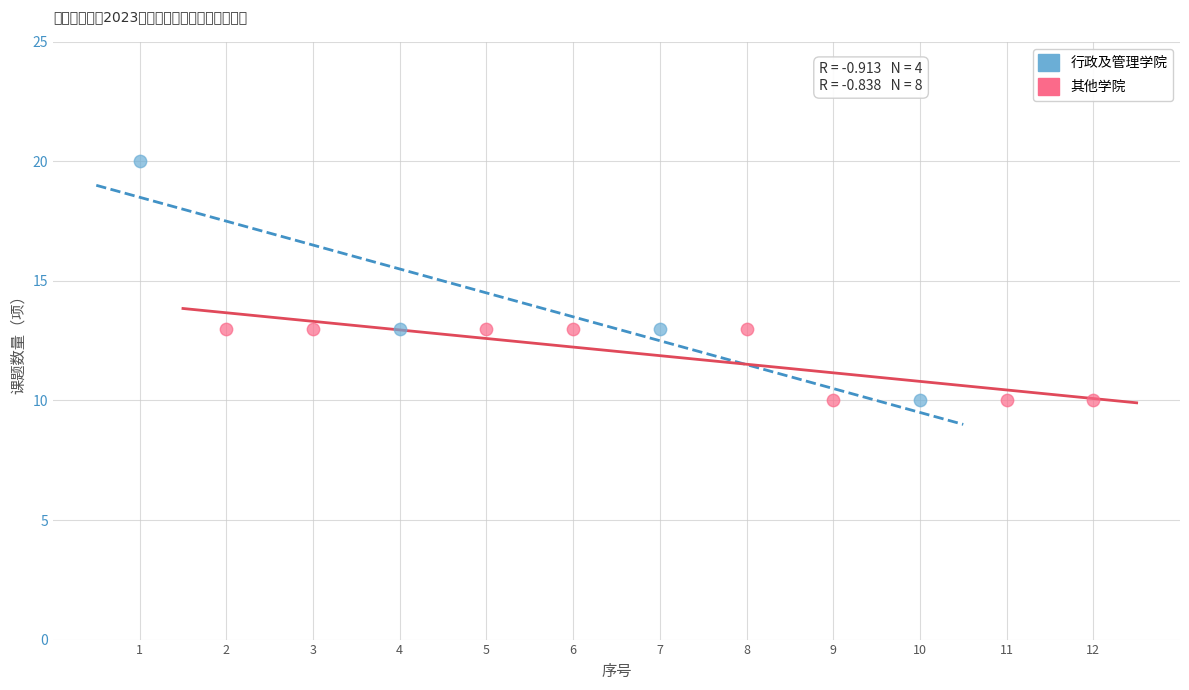

Which series has the largest Y range (max minus min)?

行政及管理学院